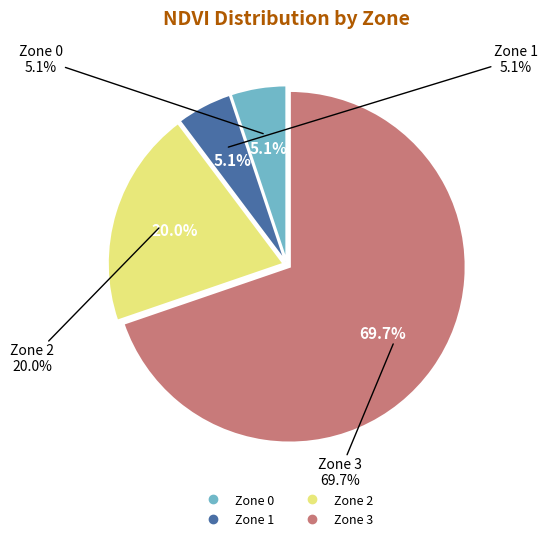

How many slices are in this pie chart?

4